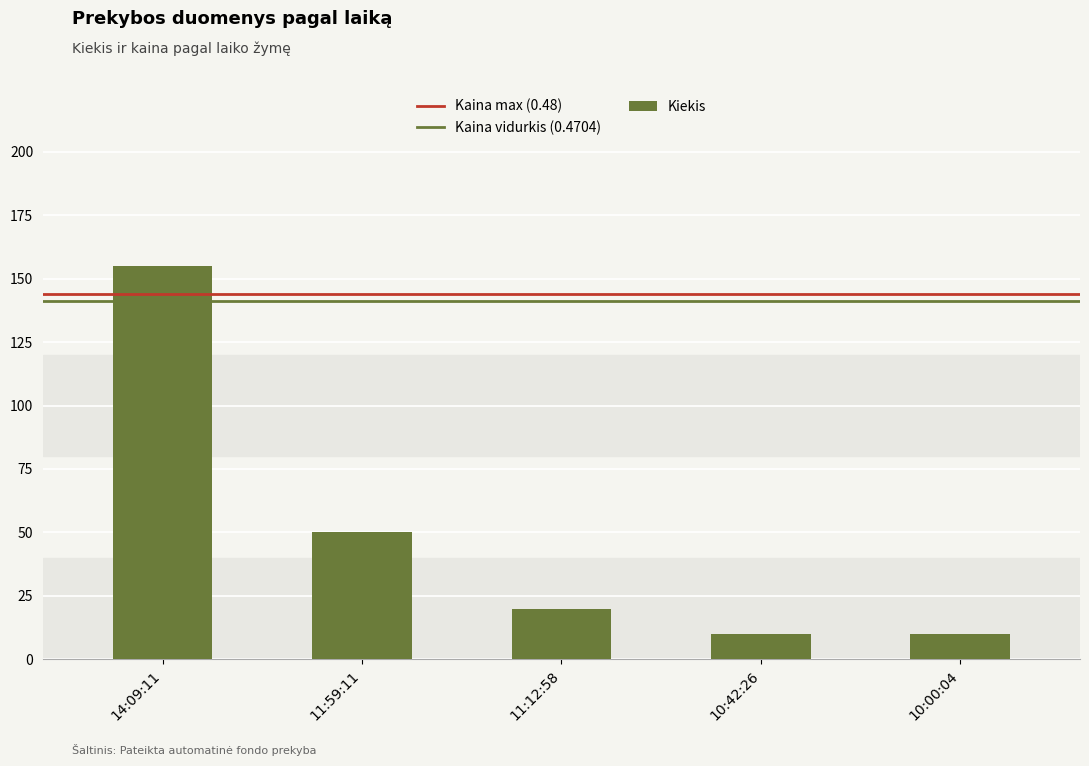

Where does the data first go above 20?

14:09:11